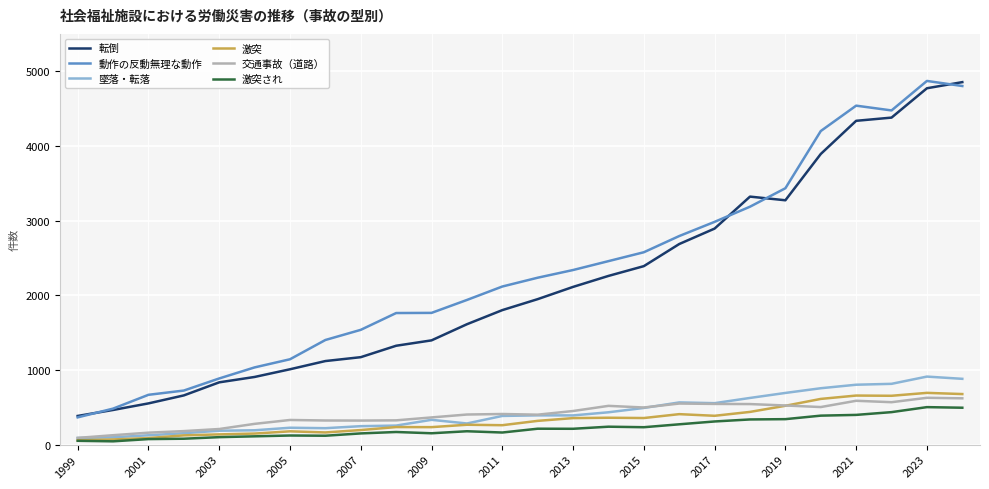

True or false: 動作の反動無理な動作 and 激突 intersect in this chart.

False